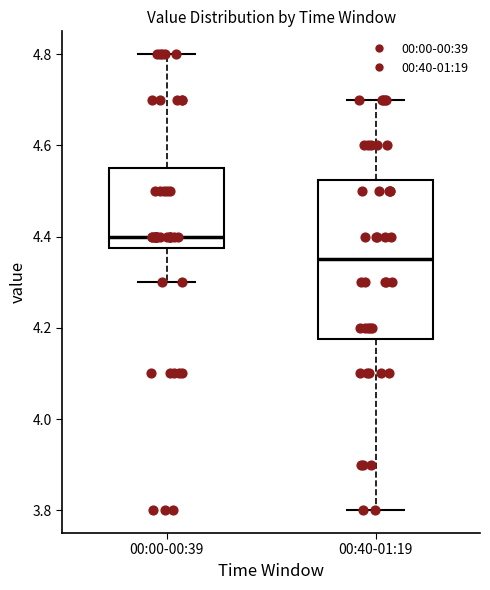

Where is the upper edge of the box for 00:00-00:39 on the y-axis? The values are not printed on the chart, so give them approximately, as read against the axis.

4.56